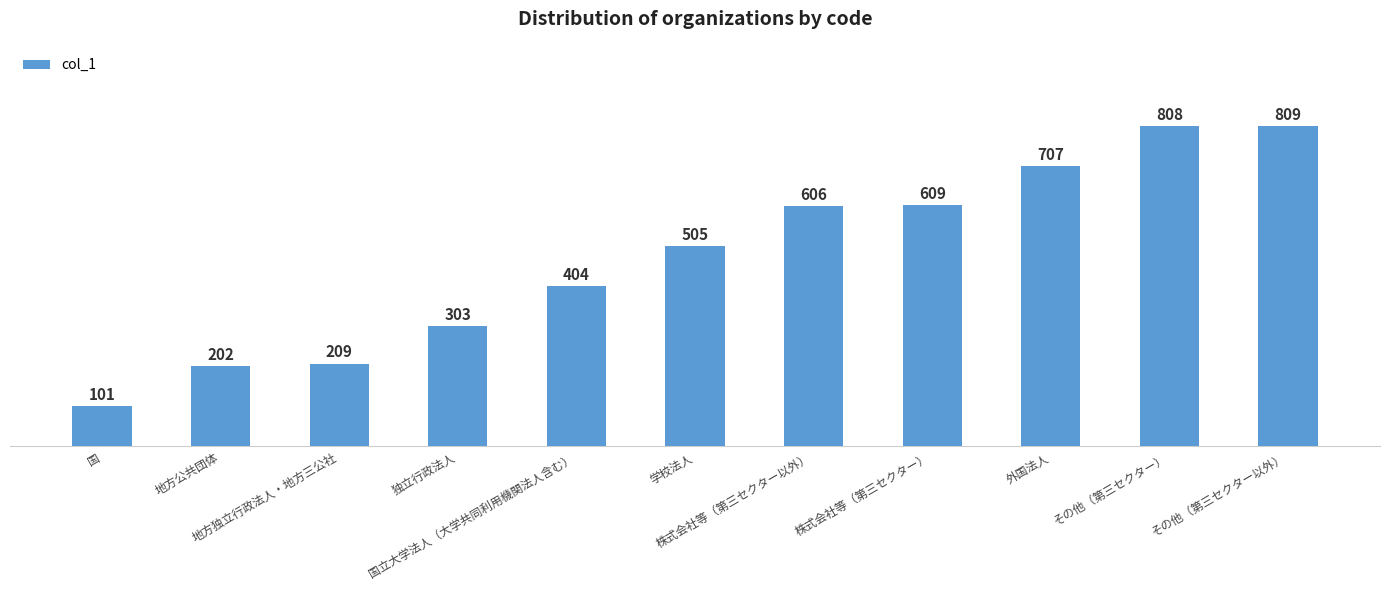

What is the value of the 10th bar from the left?

808